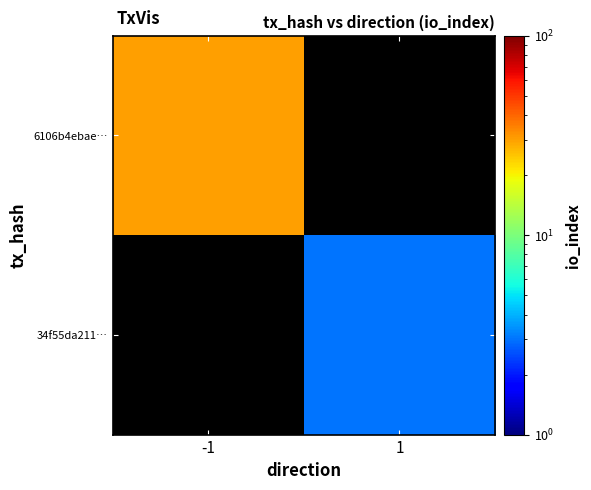

Which label corresponds to the largest value in the chart?

-1